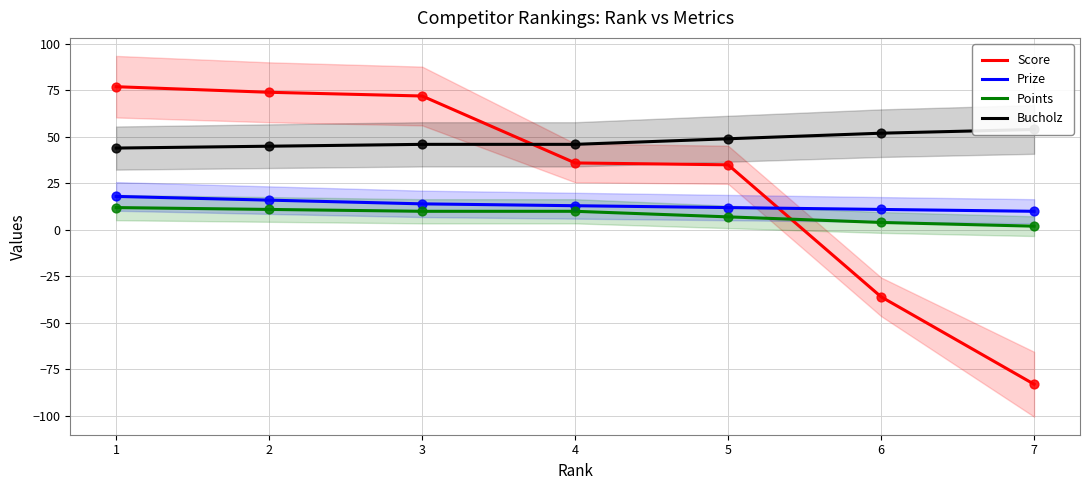

Which series has the largest total across all categories?

Bucholz